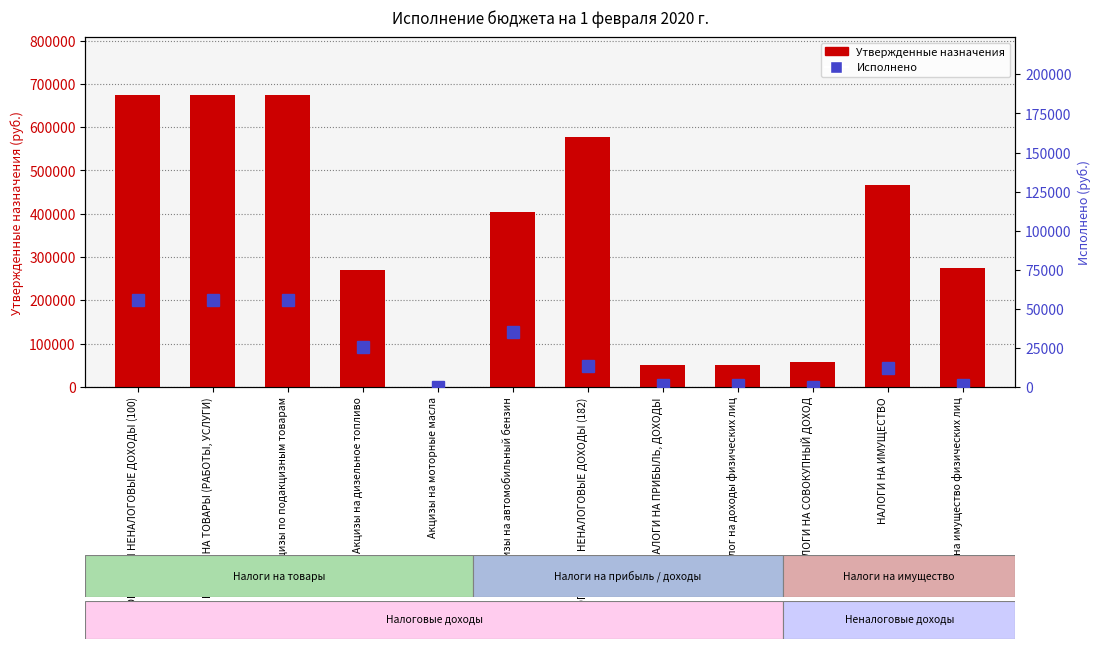

How many positive values does the Исполнено series have?

11